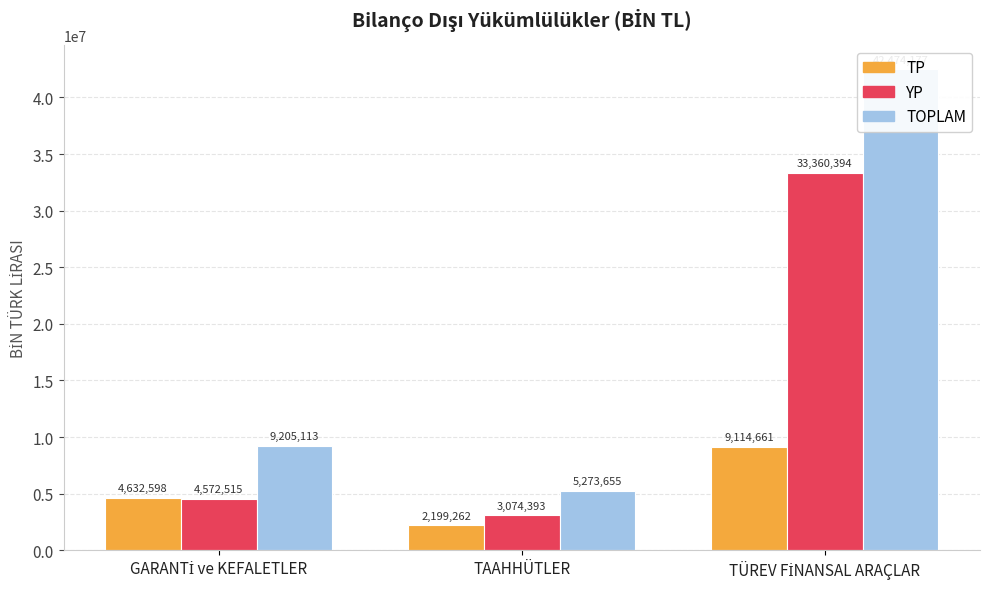

What is the label of the 3rd bar from the left?

TÜREV FİNANSAL ARAÇLAR